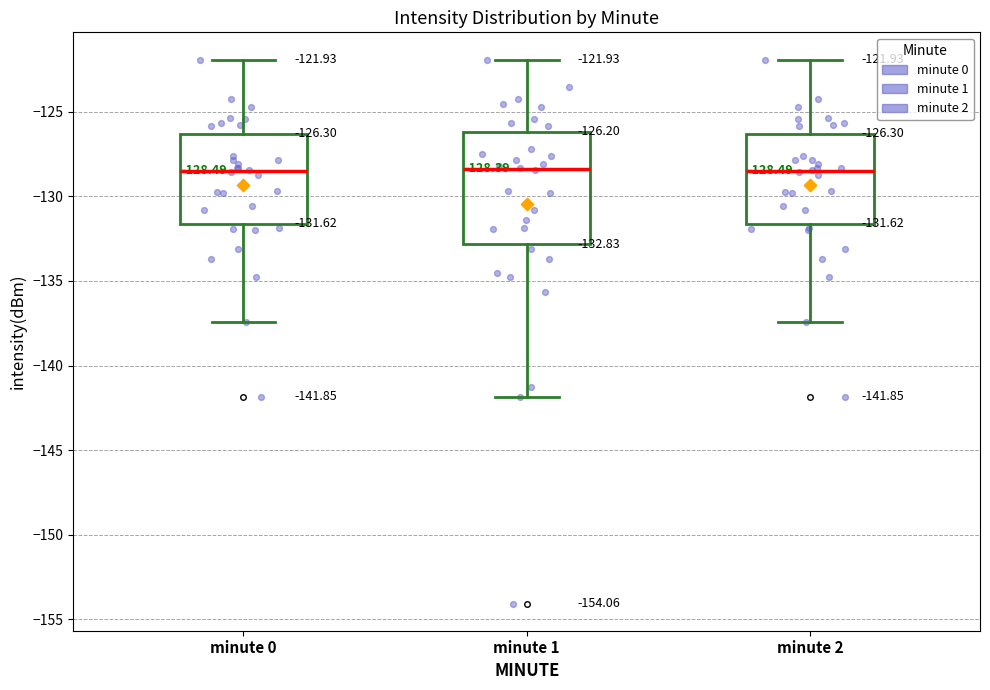

Comparing the boxes themselves (not the whiskers), which one is the tallest?

minute 1